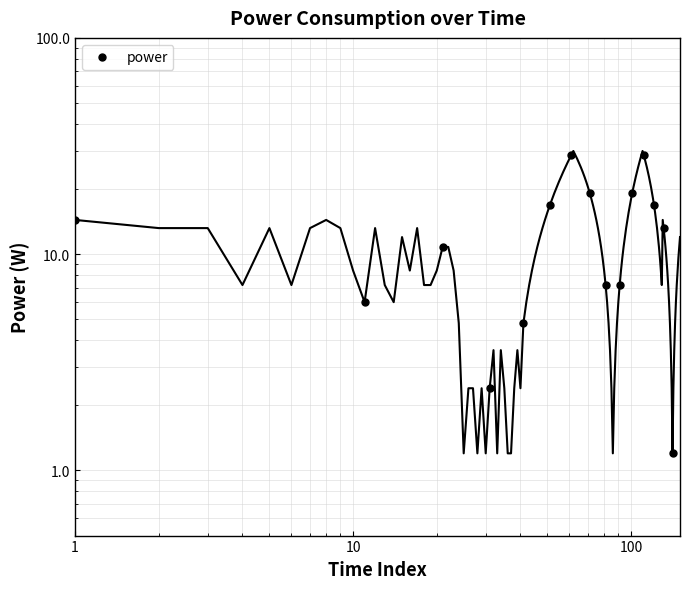

What is the smallest value displayed?

1.2